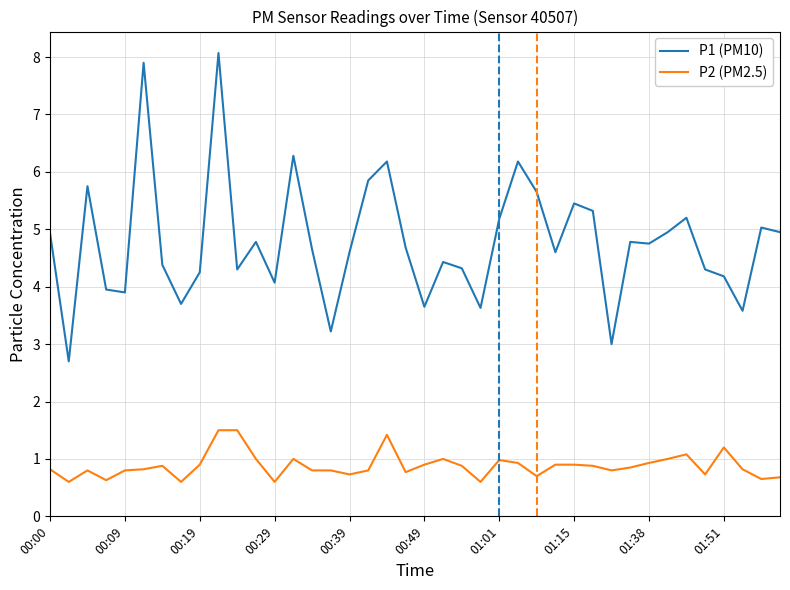

List the series in order of their peak value, lowest first.

P2 (PM2.5), P1 (PM10)